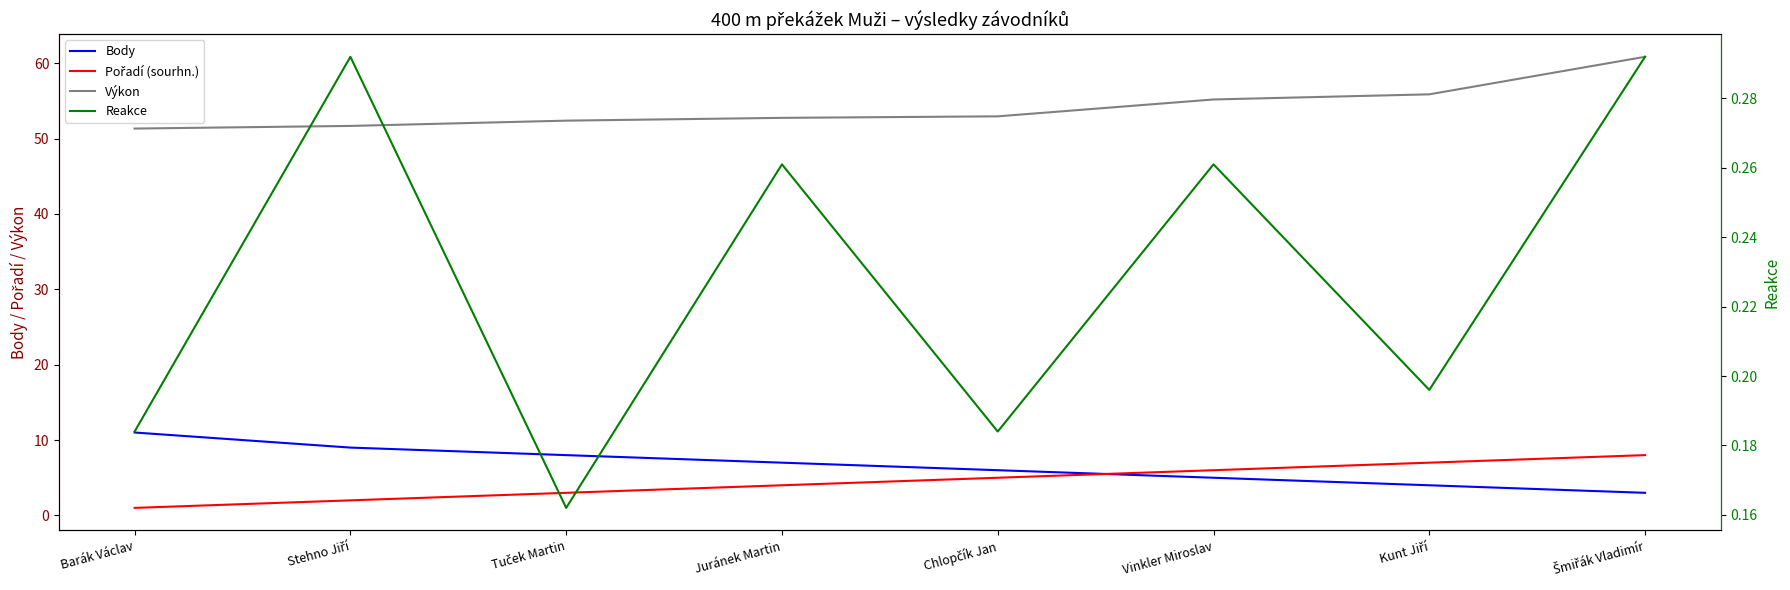

Does the chart have visible grid lines?

No